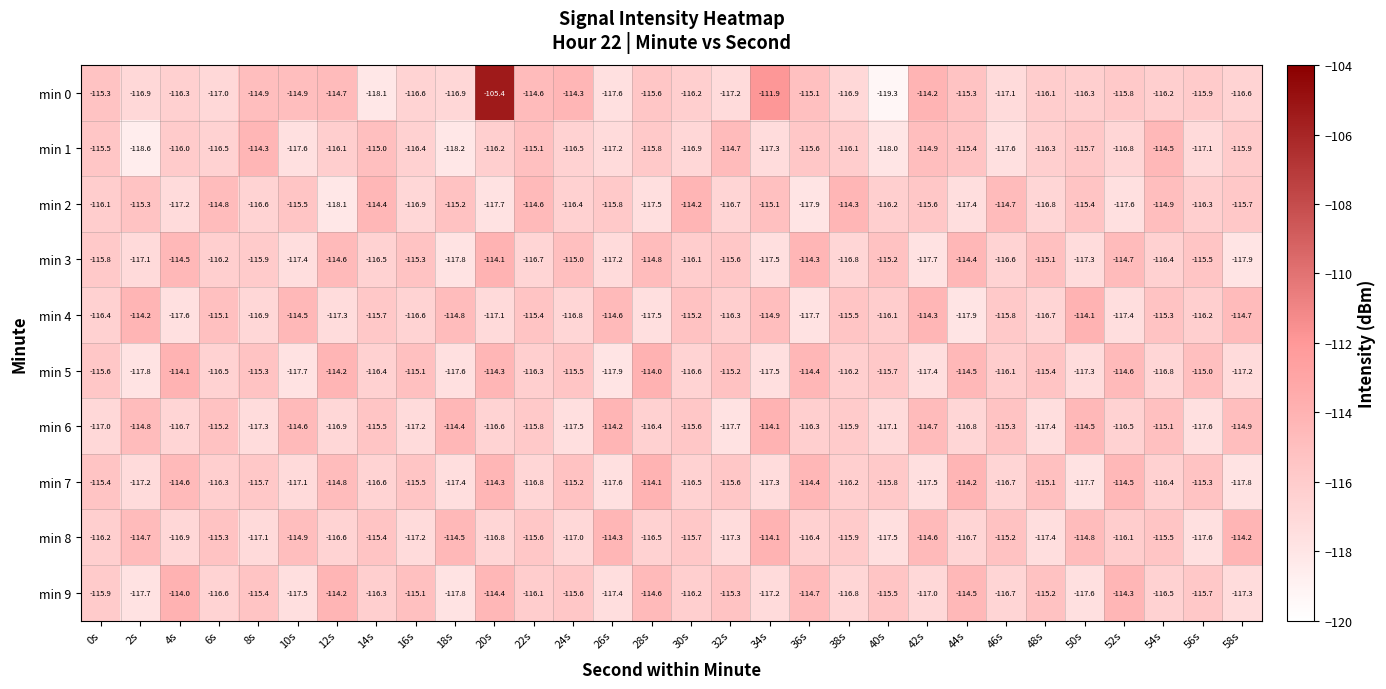

What is the difference between the min 2 values at 22s and 44s?

2.8